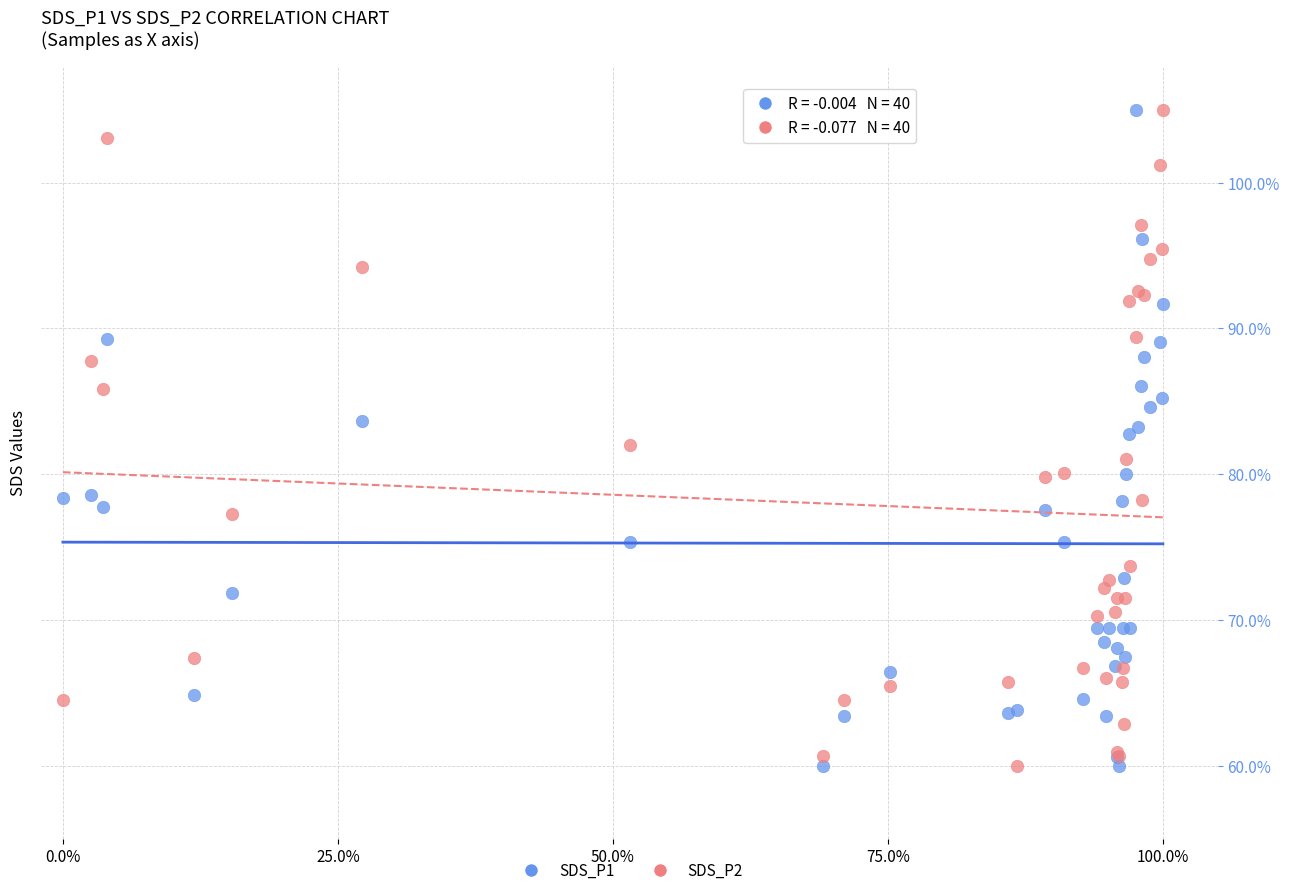

What is the X range (max minus min) for the scatter plot?

1.0